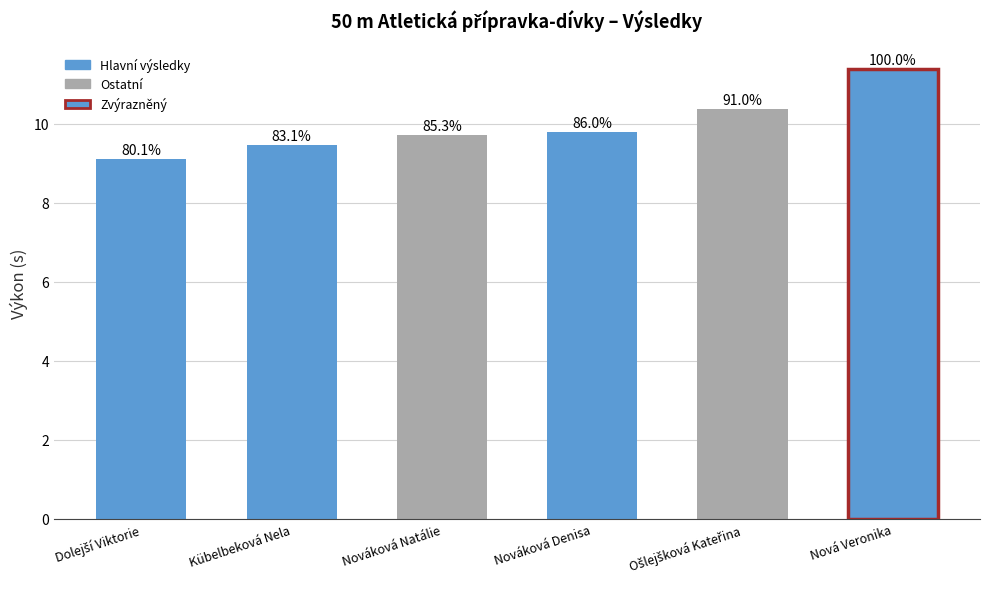

How many bars are there in total?

6